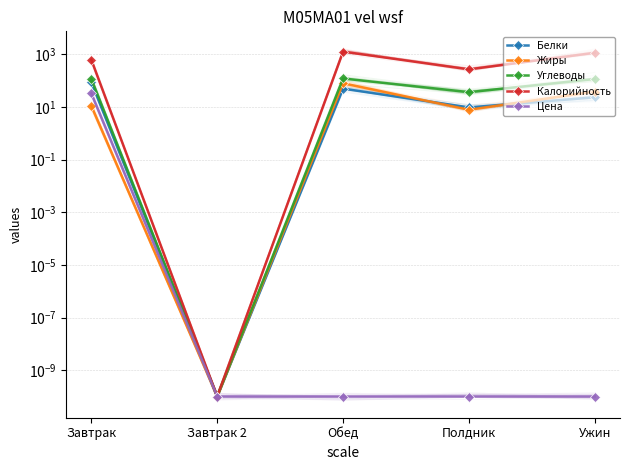

At how many categories does at least one series exceed 1204?

1